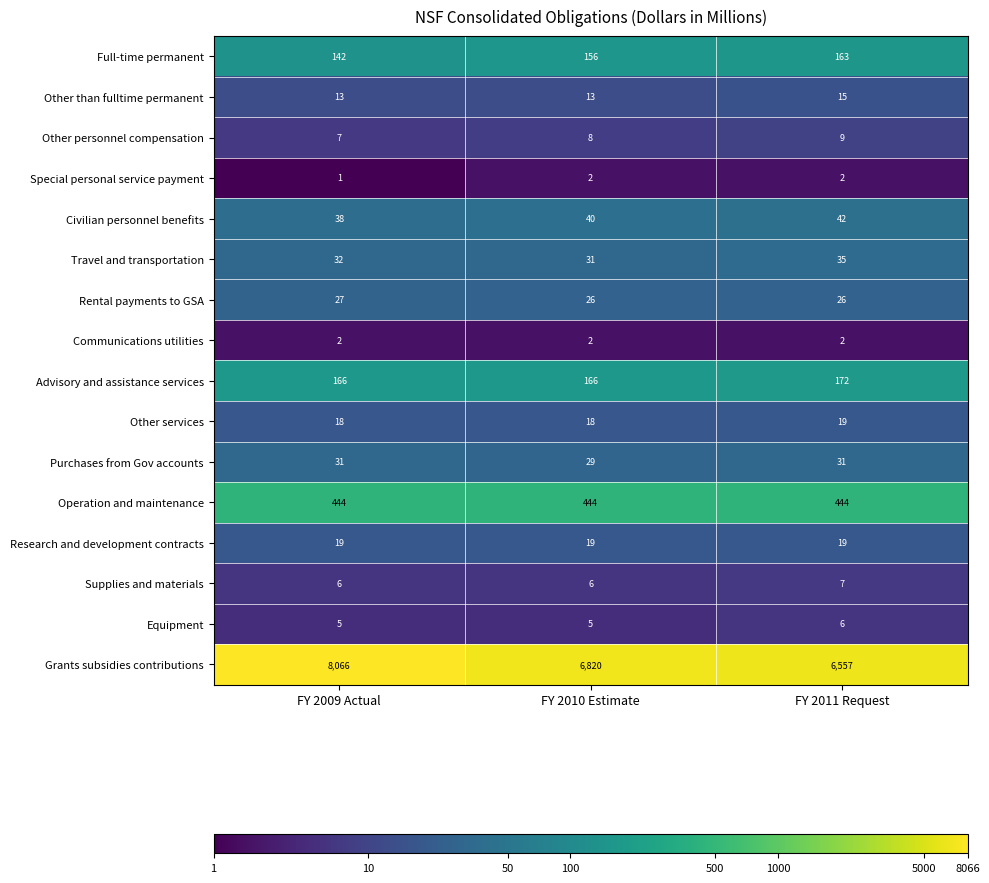

At which category is the sum across all series the highest?

FY 2009 Actual